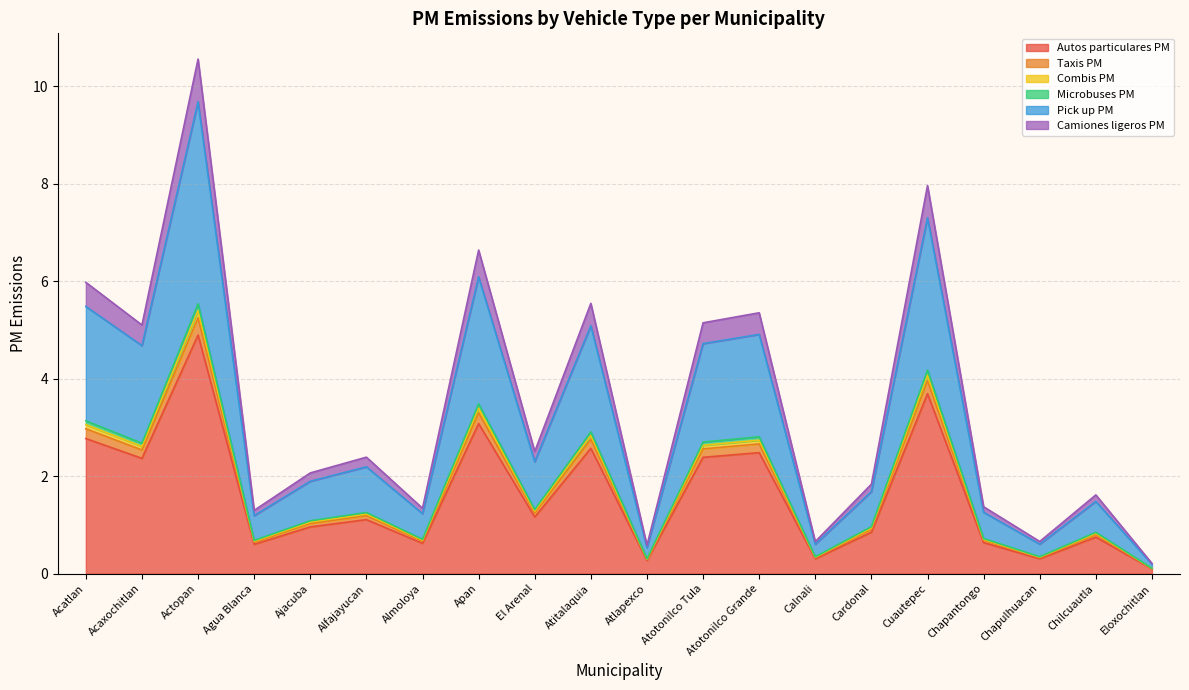

Reading right to left, what are all the values shown in this chart?

Autos particulares PM: Eloxochitlan=0.1	Chilcuautla=0.7	Chapulhuacan=0.3	Chapantongo=0.6	Cuautepec=3.7	Cardonal=0.9	Calnali=0.3	Atotonilco Grande=2.5	Atotonilco Tula=2.4	Atlapexco=0.3	Atitalaquia=2.6	El Arenal=1.2	Apan=3.1	Almoloya=0.6	Alfajayucan=1.1	Ajacuba=1.0	Agua Blanca=0.6	Actopan=4.9	Acaxochitlan=2.4	Acatlan=2.8
Taxis PM: Eloxochitlan=0.1	Chilcuautla=0.8	Chapulhuacan=0.3	Chapantongo=0.7	Cuautepec=4.0	Cardonal=0.9	Calnali=0.3	Atotonilco Grande=2.7	Atotonilco Tula=2.6	Atlapexco=0.3	Atitalaquia=2.8	El Arenal=1.2	Apan=3.3	Almoloya=0.7	Alfajayucan=1.2	Ajacuba=1.0	Agua Blanca=0.6	Actopan=5.2	Acaxochitlan=2.5	Acatlan=3.0
Combis PM: Eloxochitlan=0.1	Chilcuautla=0.8	Chapulhuacan=0.3	Chapantongo=0.7	Cuautepec=4.1	Cardonal=0.9	Calnali=0.3	Atotonilco Grande=2.7	Atotonilco Tula=2.6	Atlapexco=0.3	Atitalaquia=2.8	El Arenal=1.3	Apan=3.4	Almoloya=0.7	Alfajayucan=1.2	Ajacuba=1.1	Agua Blanca=0.7	Actopan=5.4	Acaxochitlan=2.6	Acatlan=3.1
Microbuses PM: Eloxochitlan=0.1	Chilcuautla=0.8	Chapulhuacan=0.3	Chapantongo=0.7	Cuautepec=4.2	Cardonal=1.0	Calnali=0.3	Atotonilco Grande=2.8	Atotonilco Tula=2.7	Atlapexco=0.3	Atitalaquia=2.9	El Arenal=1.3	Apan=3.5	Almoloya=0.7	Alfajayucan=1.3	Ajacuba=1.1	Agua Blanca=0.7	Actopan=5.5	Acaxochitlan=2.7	Acatlan=3.1
Pick up PM: Eloxochitlan=0.2	Chilcuautla=1.5	Chapulhuacan=0.6	Chapantongo=1.3	Cuautepec=7.3	Cardonal=1.7	Calnali=0.6	Atotonilco Grande=4.9	Atotonilco Tula=4.7	Atlapexco=0.5	Atitalaquia=5.1	El Arenal=2.3	Apan=6.1	Almoloya=1.2	Alfajayucan=2.2	Ajacuba=1.9	Agua Blanca=1.2	Actopan=9.7	Acaxochitlan=4.7	Acatlan=5.5
Camiones ligeros PM: Eloxochitlan=0.2	Chilcuautla=1.6	Chapulhuacan=0.7	Chapantongo=1.4	Cuautepec=8.0	Cardonal=1.8	Calnali=0.7	Atotonilco Grande=5.4	Atotonilco Tula=5.1	Atlapexco=0.6	Atitalaquia=5.5	El Arenal=2.5	Apan=6.6	Almoloya=1.3	Alfajayucan=2.4	Ajacuba=2.1	Agua Blanca=1.3	Actopan=10.6	Acaxochitlan=5.1	Acatlan=6.0